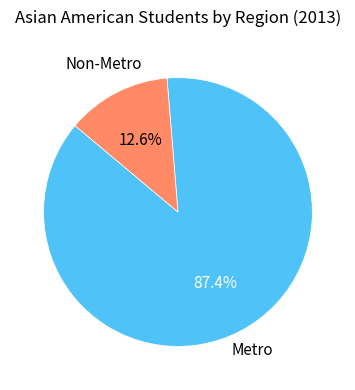

To the nearest percent, what is the difference between the largest and smallest slice percentages?

75%